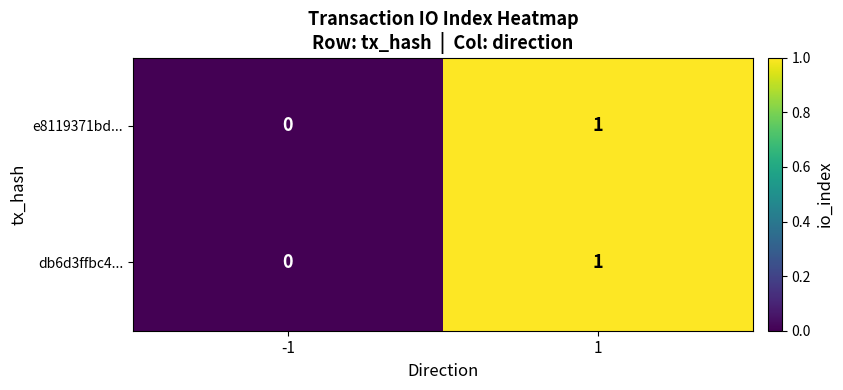

True or false: db6d3ffbc4... has a value of 0 at -1.

True